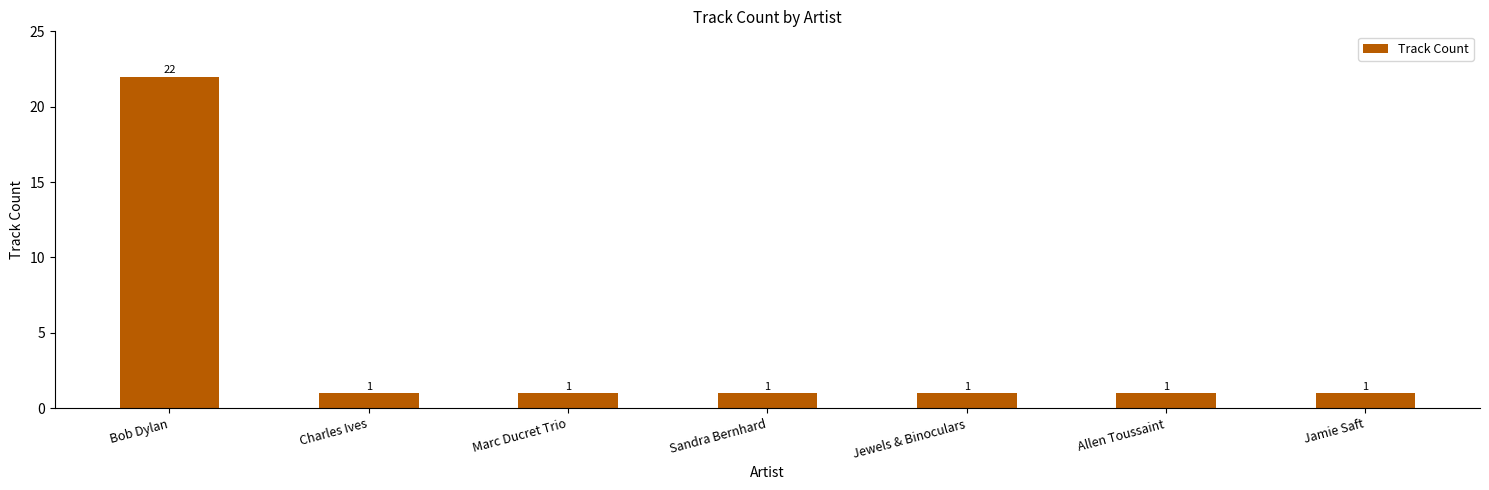

How many values exceed 1?

1